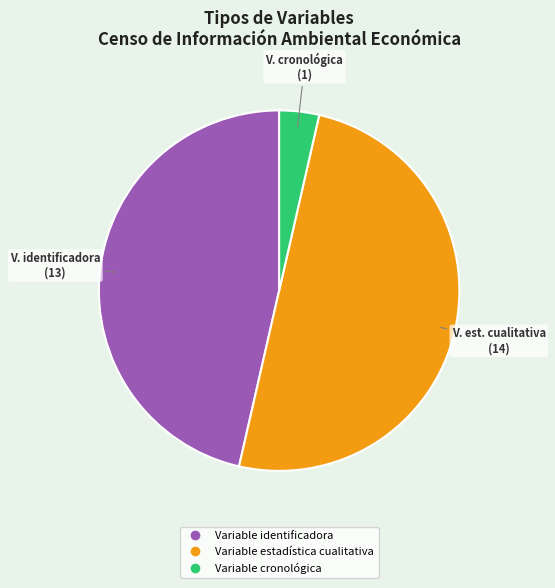

True or false: Variable estadística cualitativa accounts for 38% of the total.

False